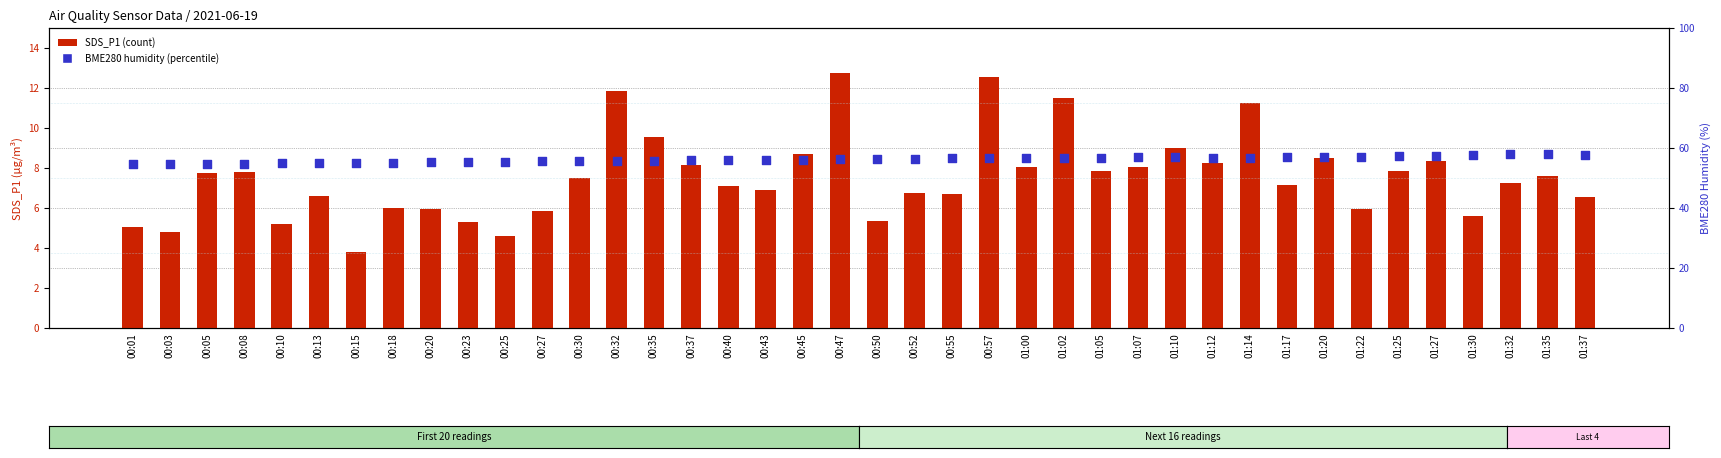

Is the value of SDS_P1 at 01:14 greater than the value of BME280_humidity at 00:01?

No